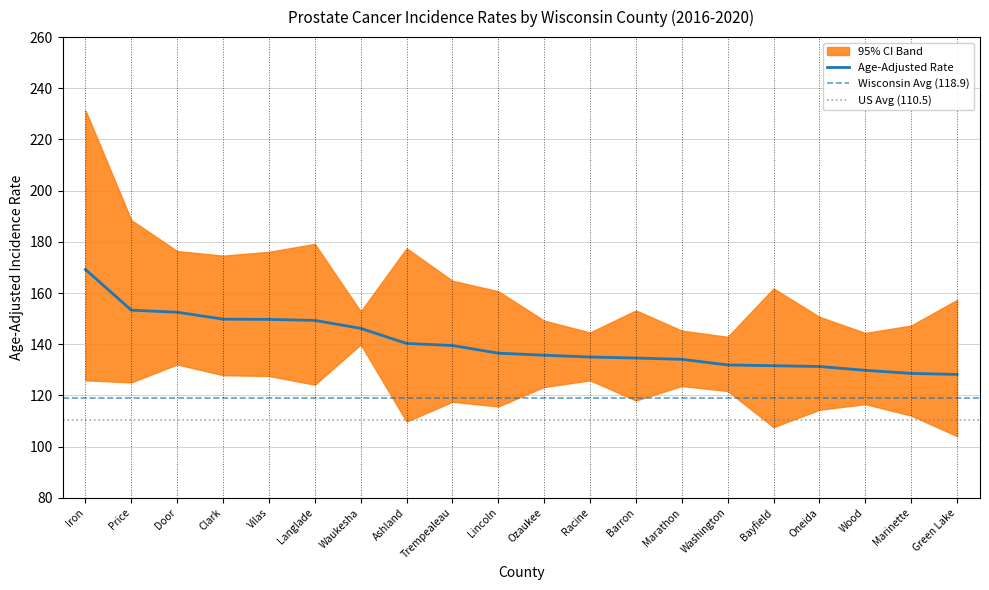

True or false: Lower 95% CI has a value of 29.0 at Waukesha.

False